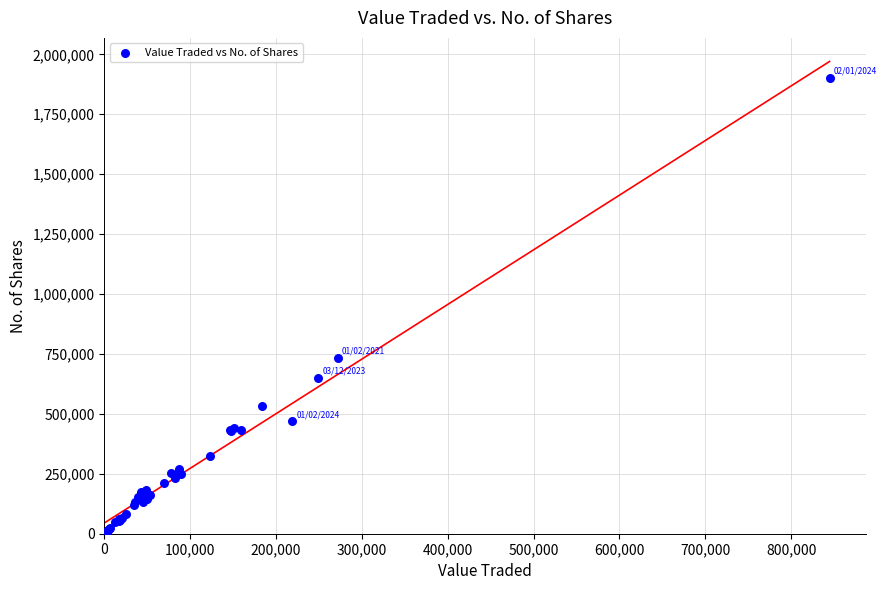

What Y value in the scatter plot is closest to 952581?

734104